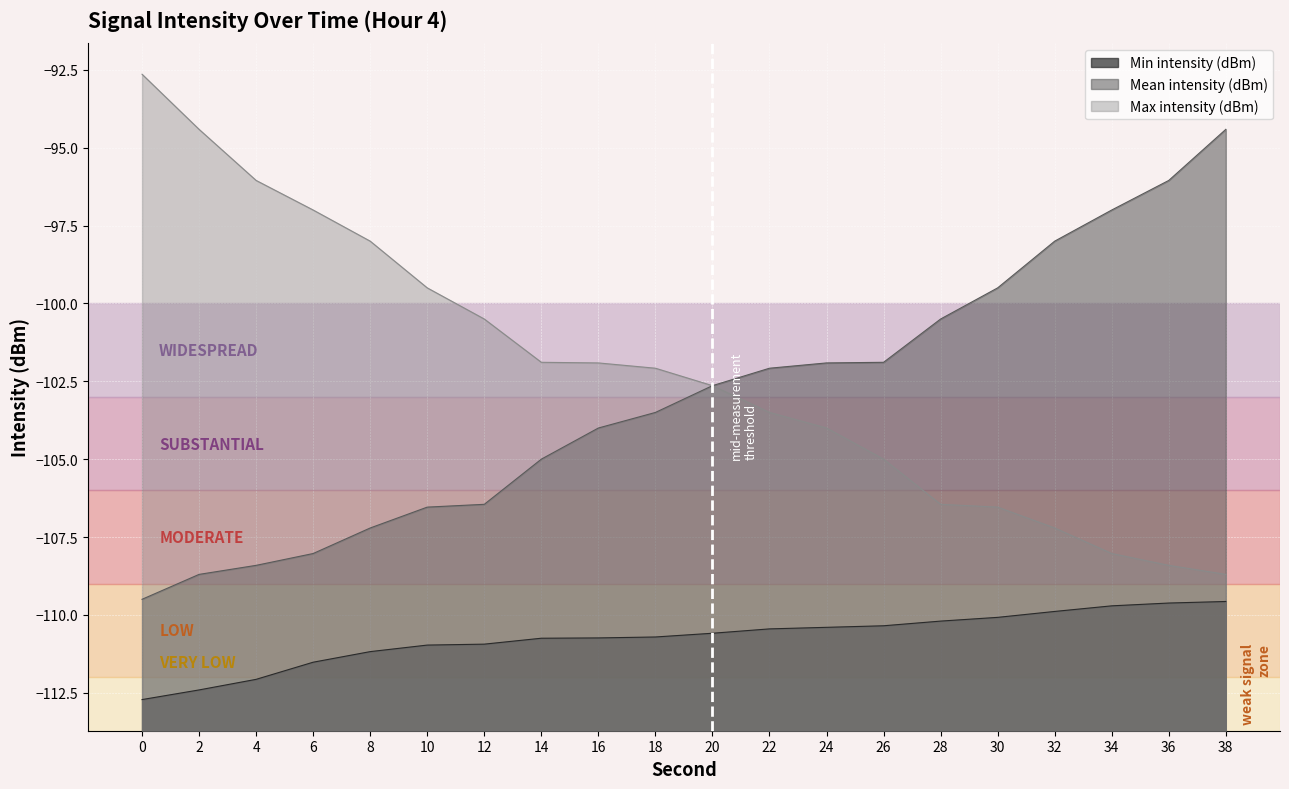

What is the sum of the Min intensity (dBm) values at 10 and 8?

-222.2